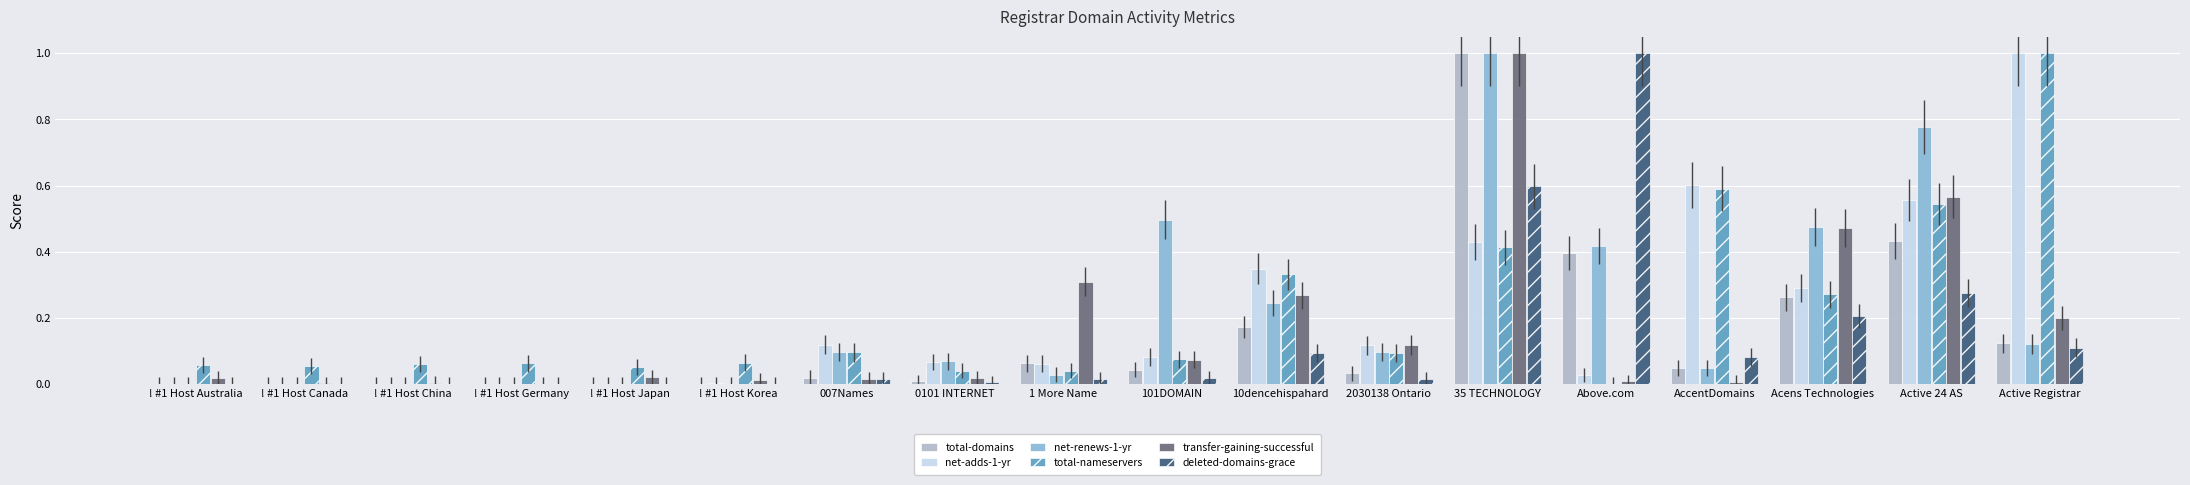

What is the highest value of the total-nameservers series?

1.0